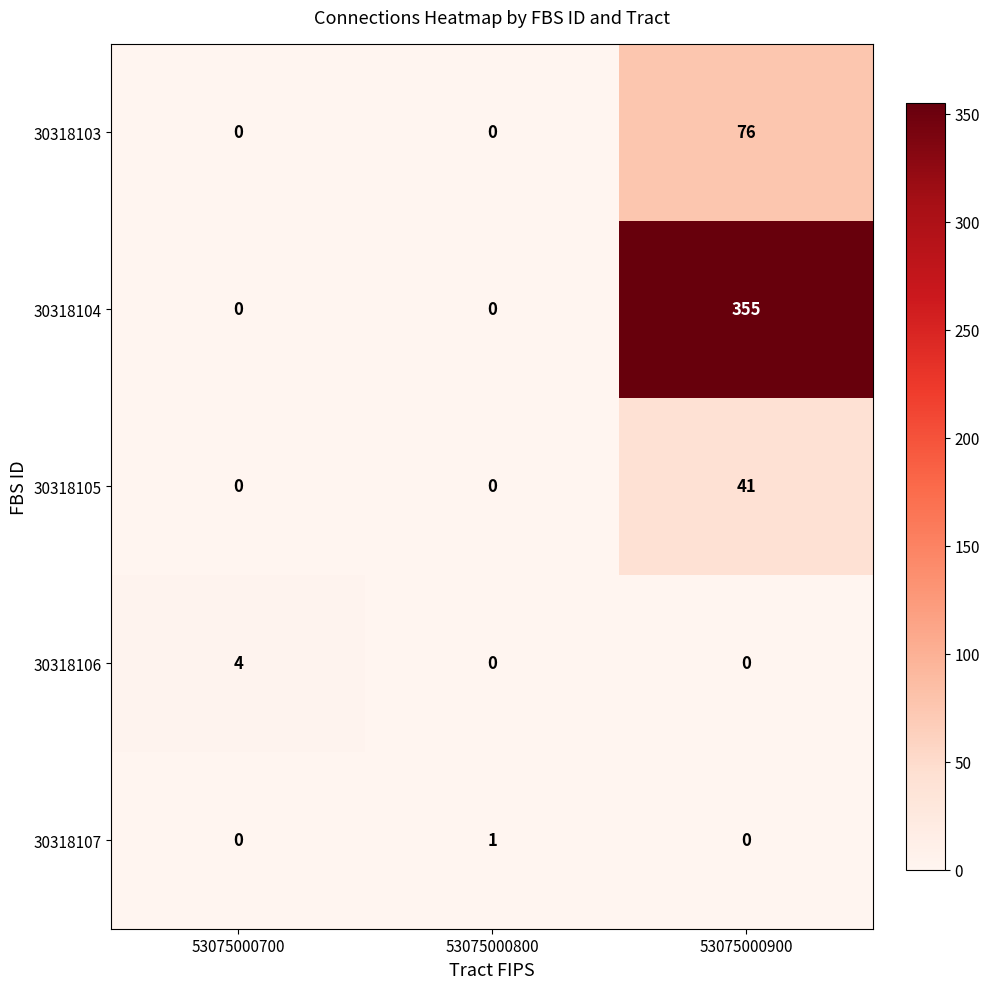

How many 30318104 values are between 0 and 355?

3